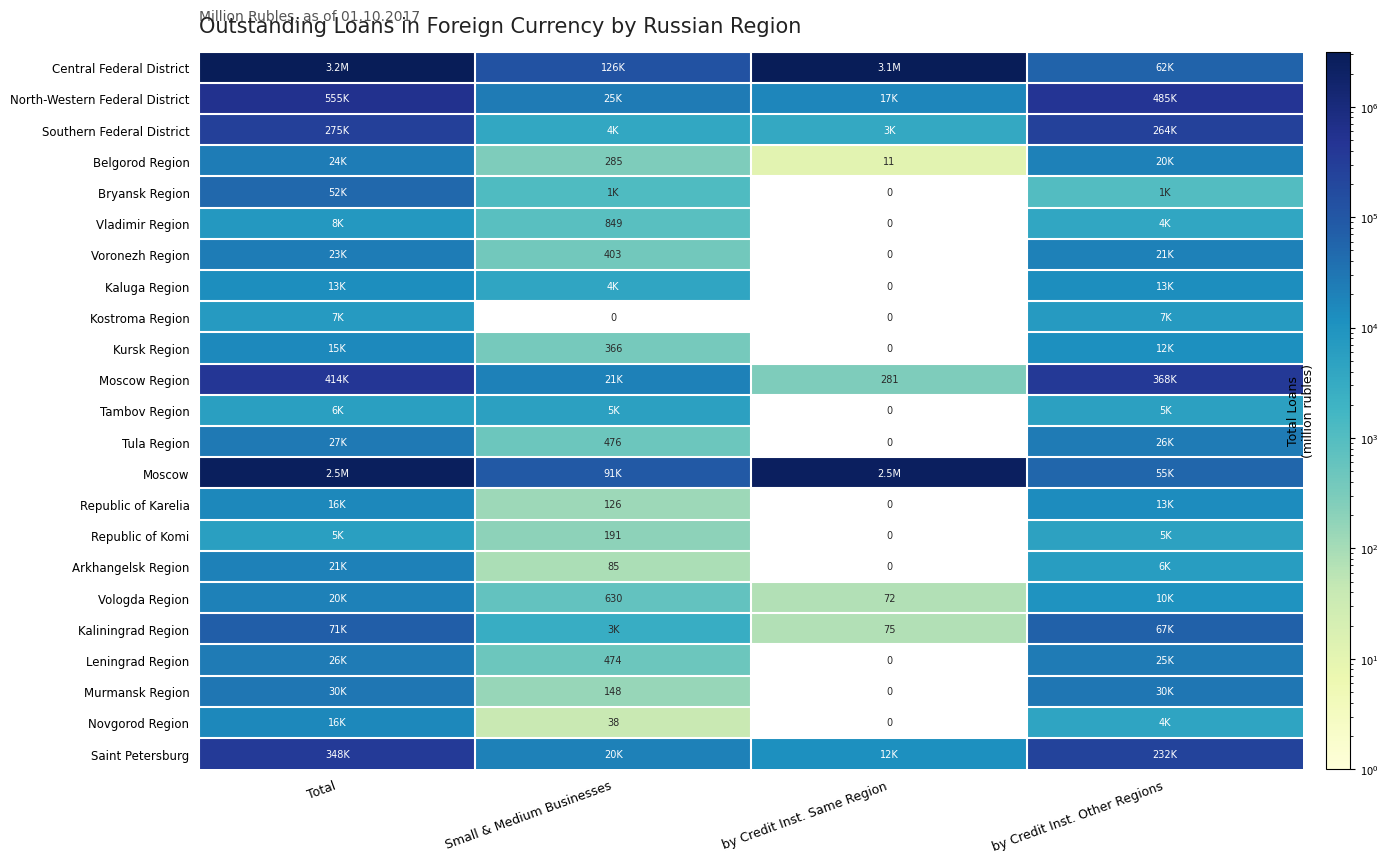

Which category has the lowest value in the Vologda Region series?

by Credit Inst. Same Region